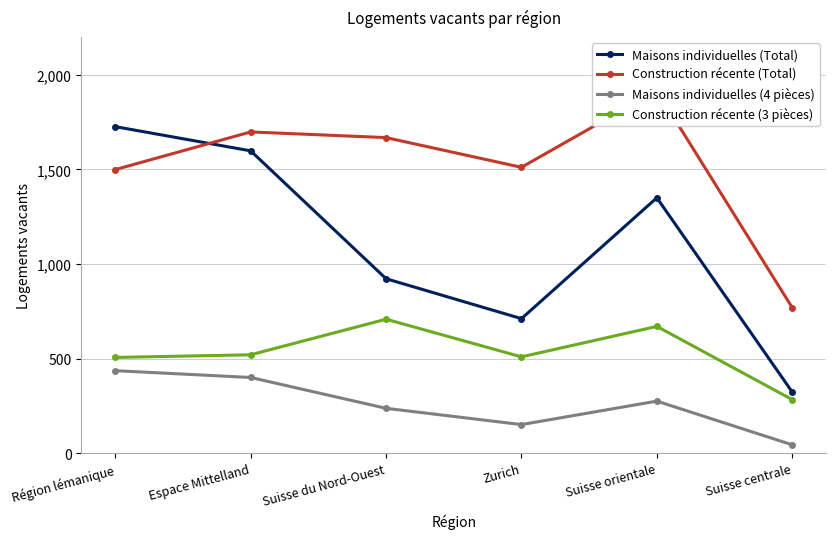

The Construction récente (Total) series shows 1917 at Suisse orientale. True or false?

True